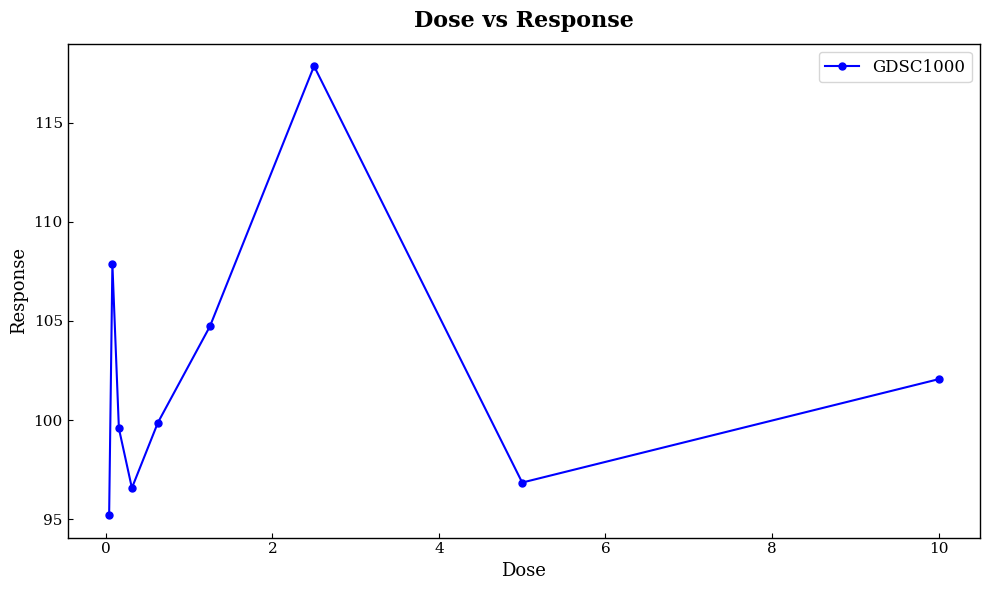

How many points are lower than both their immediate neighbors (excluding endpoints)?

2